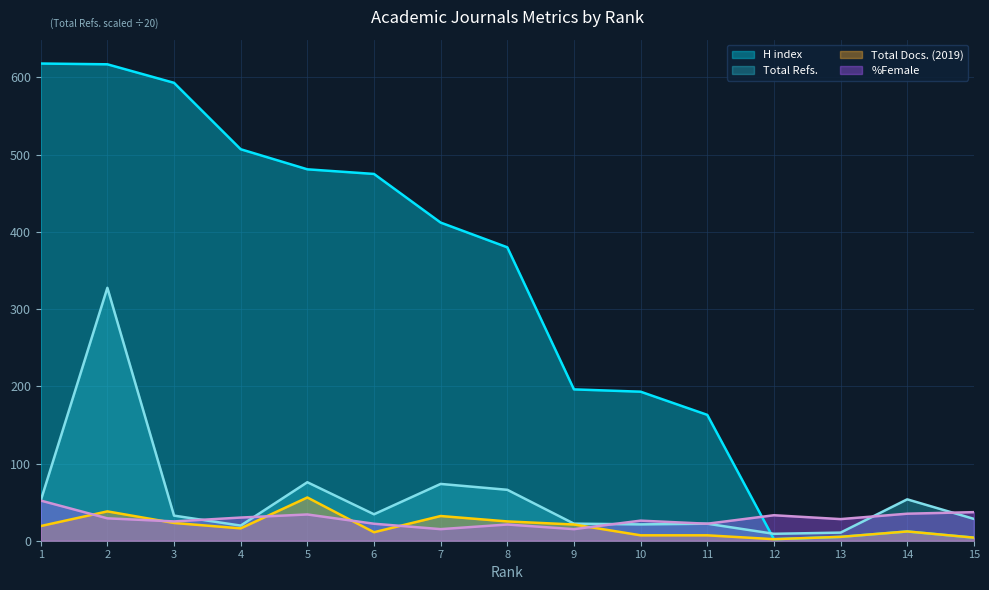

What is the total value across all series at 7?

532.5